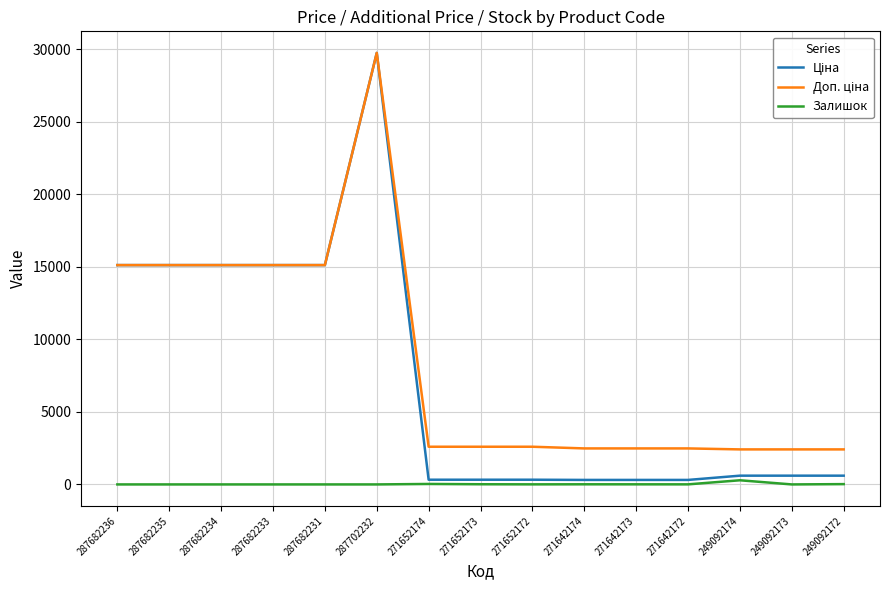

At which category is the sum across all series the highest?

287702232